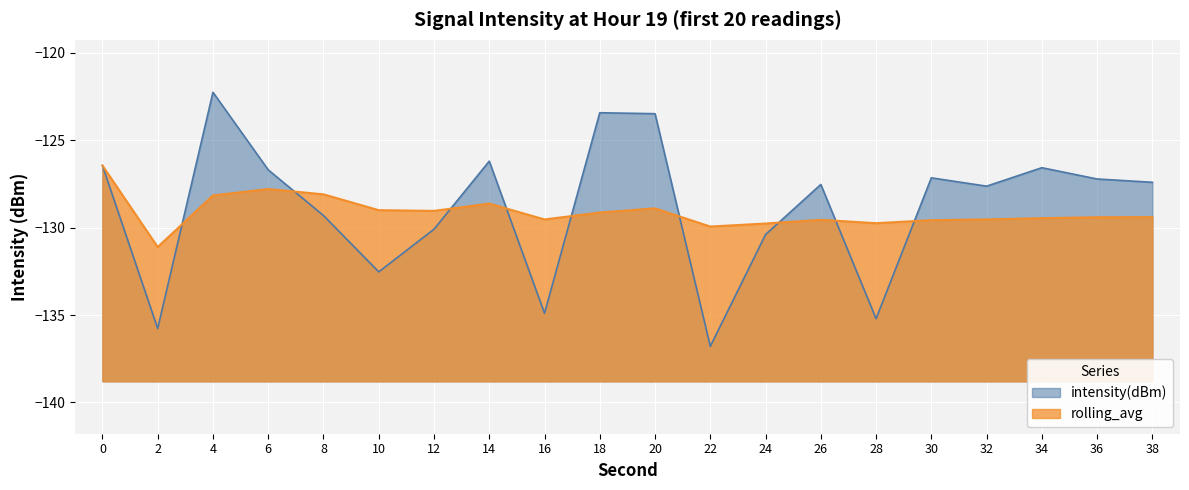

Is it true that rolling_avg equals -176.4 at 6?

False